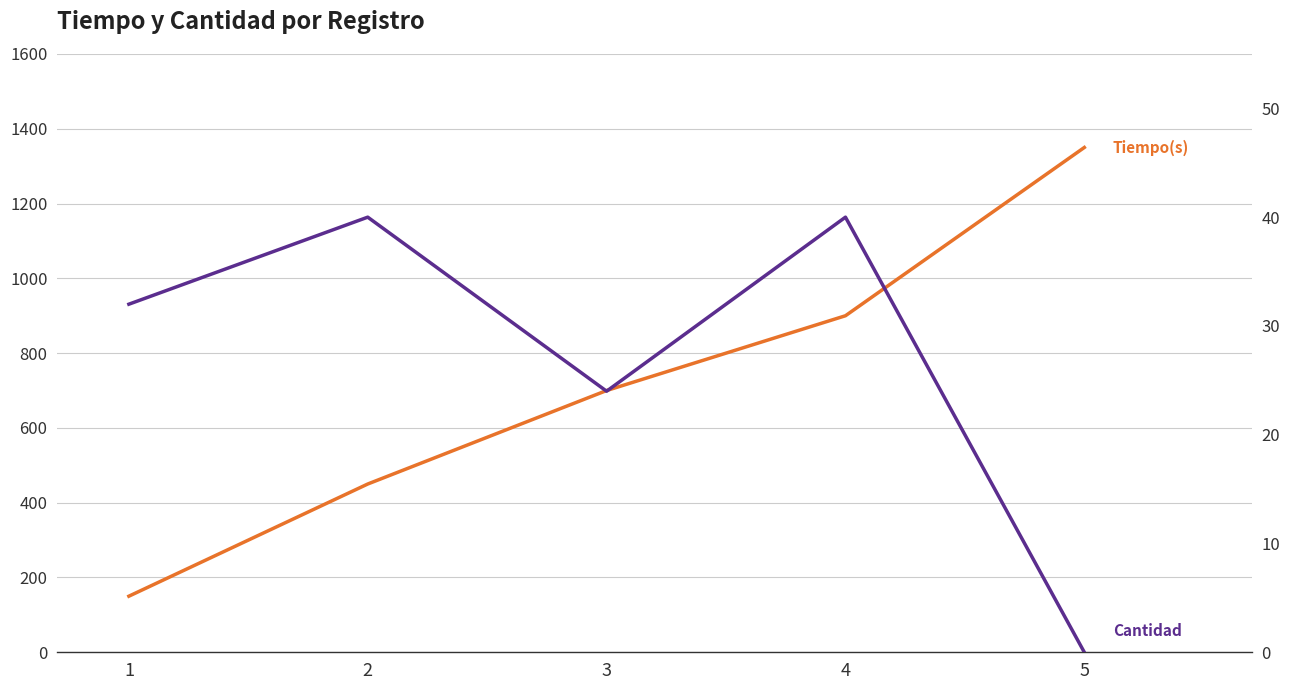

List the series in order of their peak value, highest first.

Tiempo(s), Cantidad